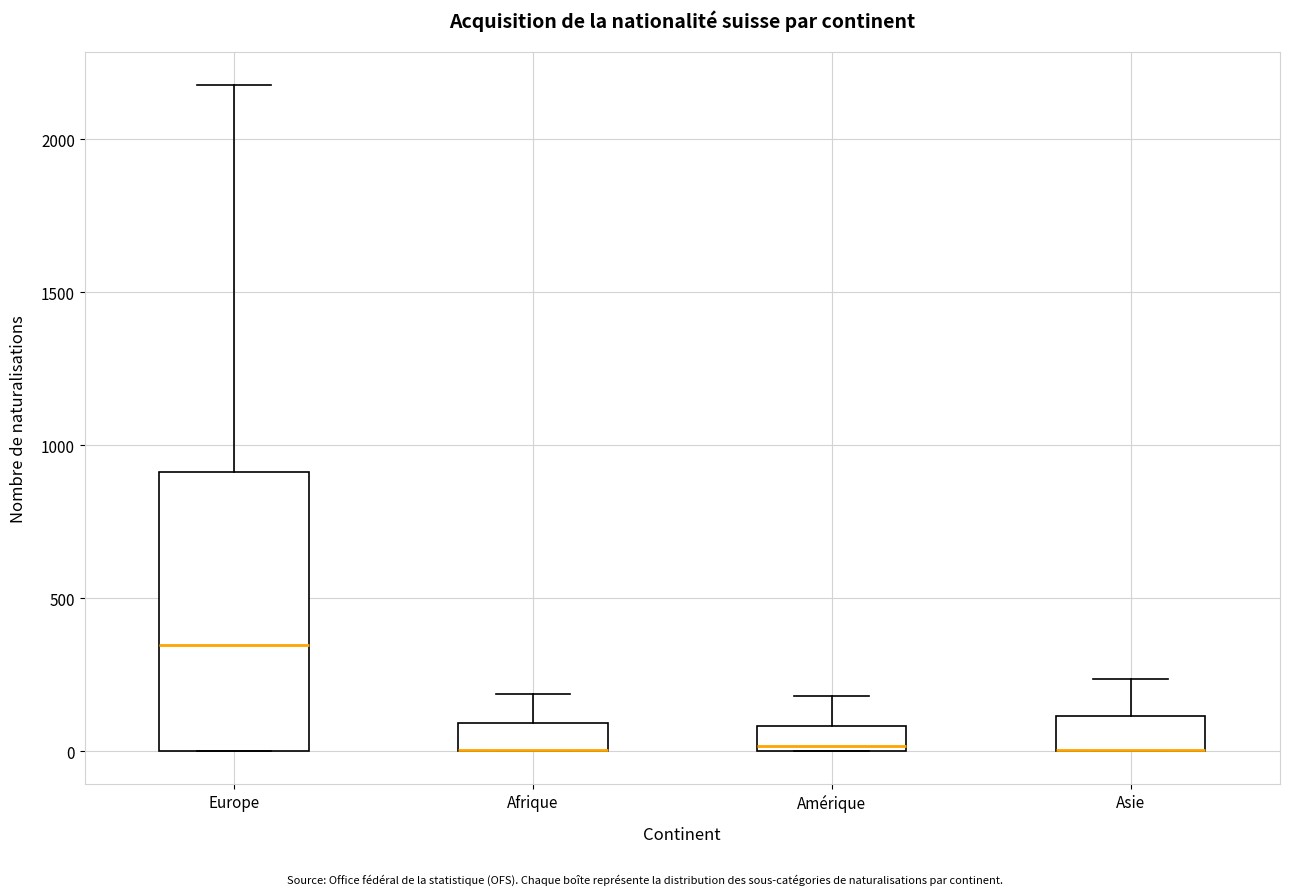

Where does the upper whisker of the box for Amérique end on the y-axis? The values are not printed on the chart, so give them approximately, as read against the axis.

200